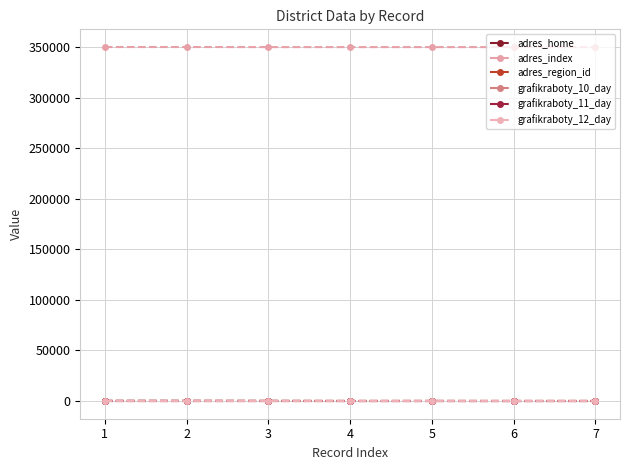

How many data points does each series have?

7